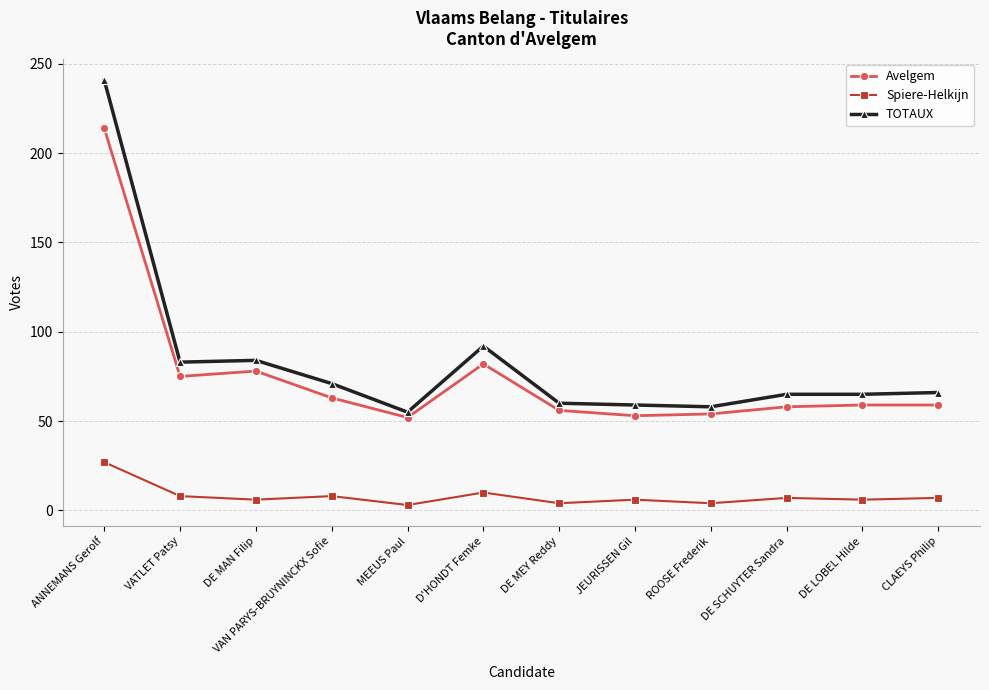

What position from the left is MEEUS Paul?

5